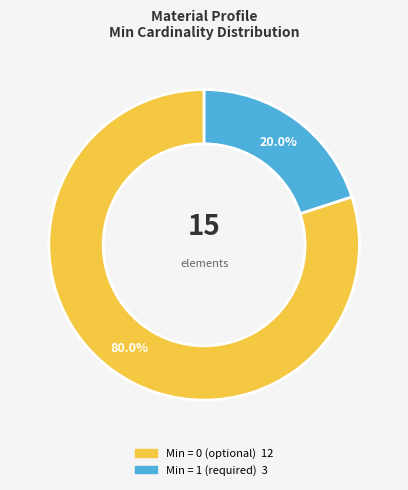

To the nearest percent, what is the difference between the largest and smallest slice percentages?

60%